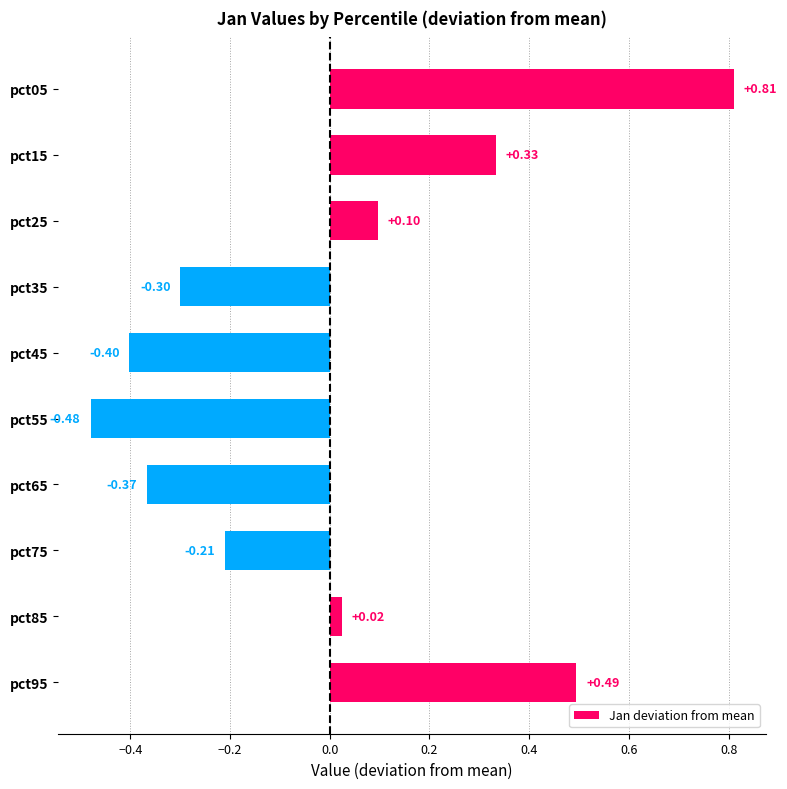

Which label corresponds to the smallest value in the chart?

pct55